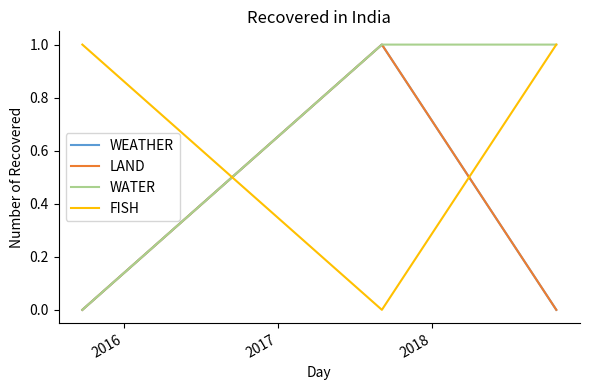

Is this an area chart (filled region under the line)?

No